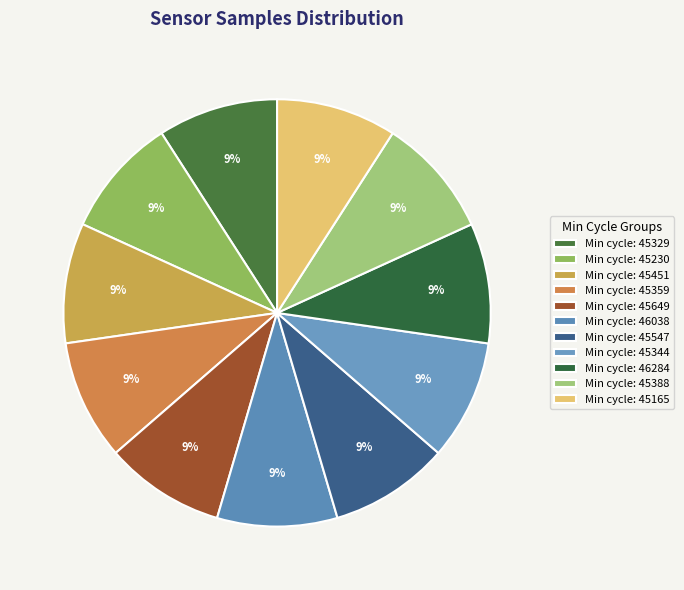

Rank the categories by value from highest to lowest.

27-45388, 27-45165, 27-45230, 27-45344, 27-45329, 27-45649, 27-45359, 27-45451, 27-46038, 27-46284, 27-45547